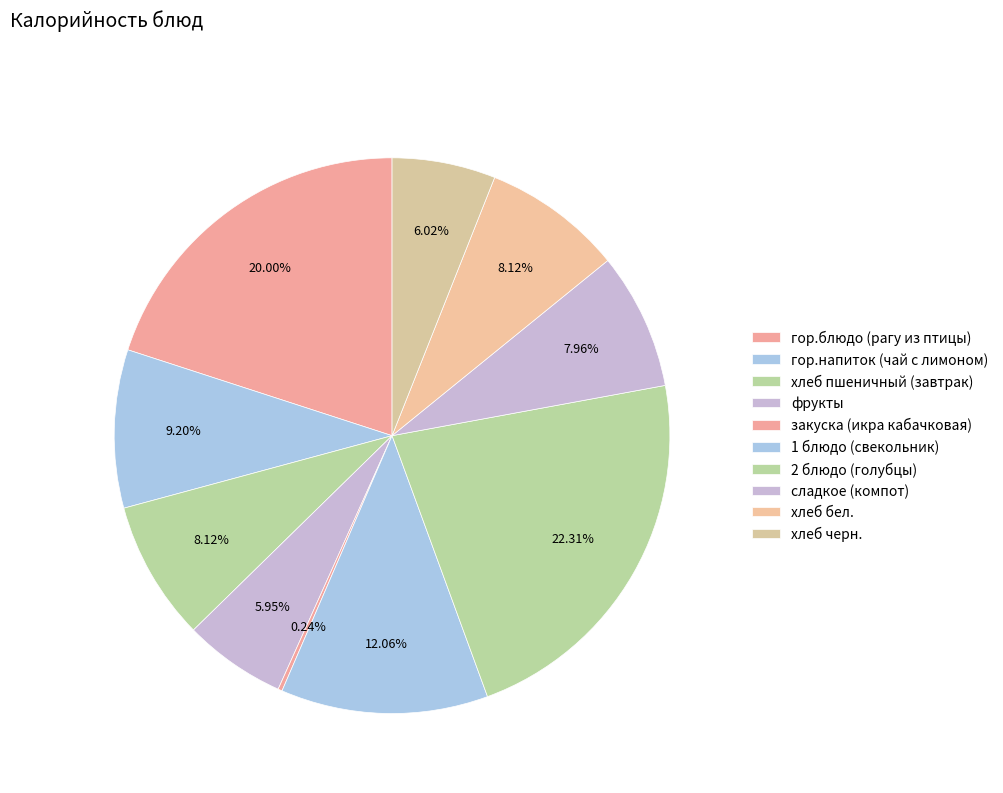

What is the smallest slice in the pie chart?

закуска (икра кабачковая)